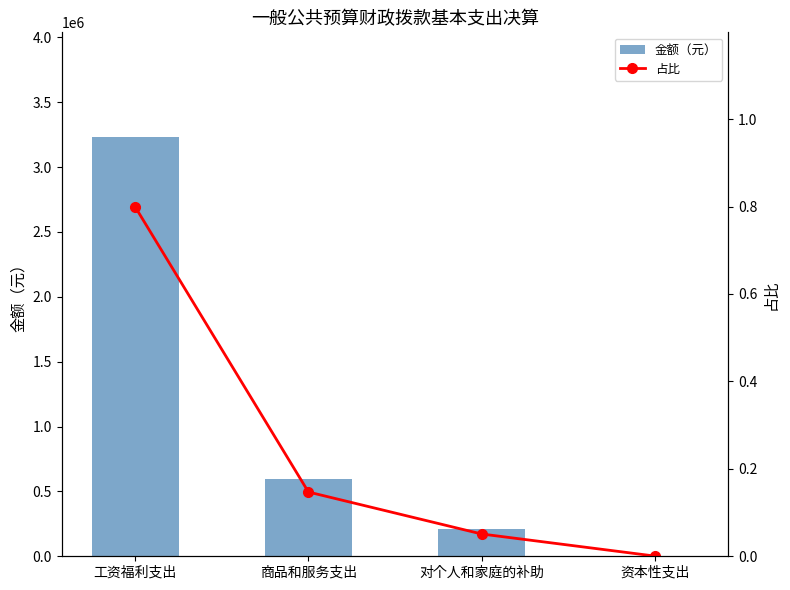

What are all the series names shown in the legend?

金额（元）, 占比